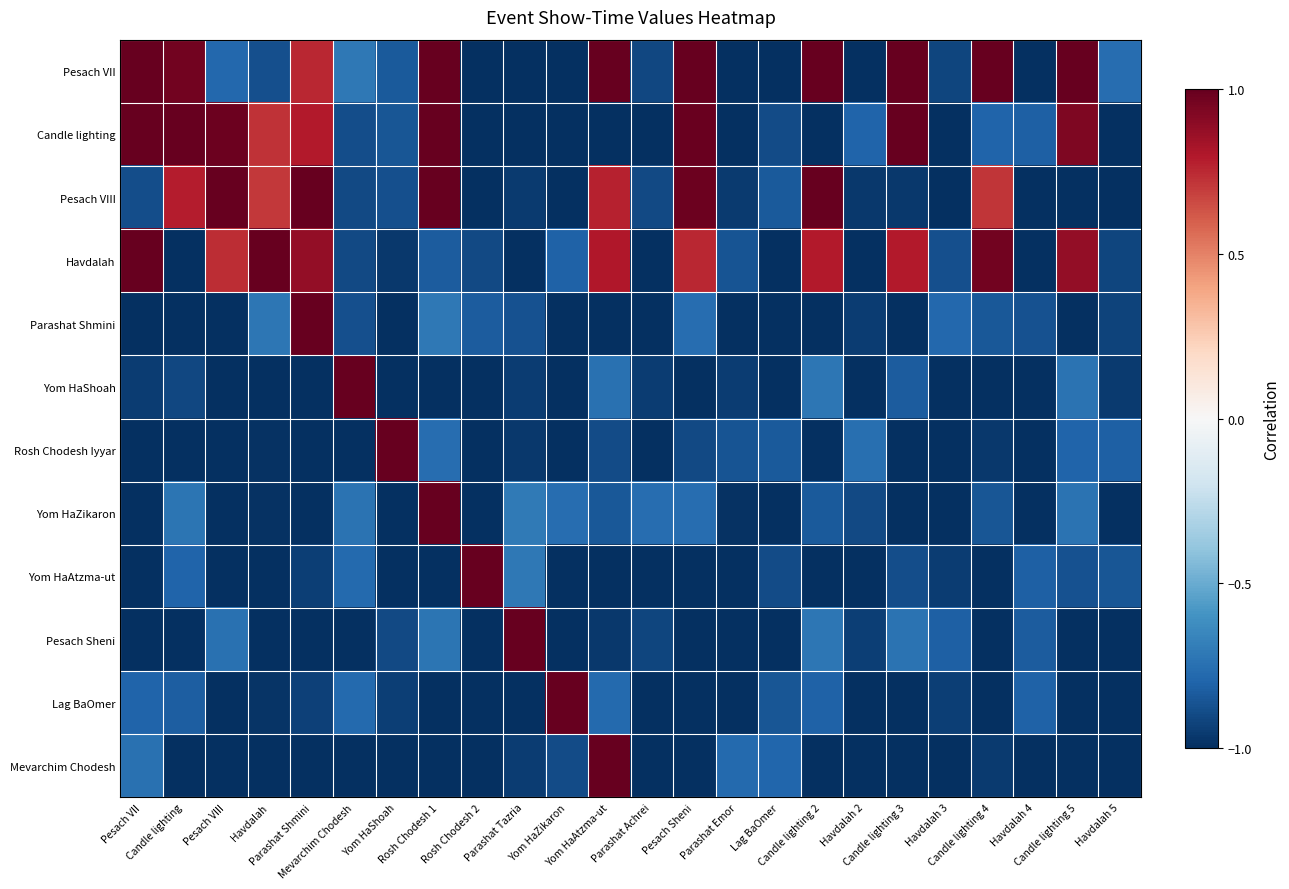

Which series has the largest range (max minus min)?

Pesach VII